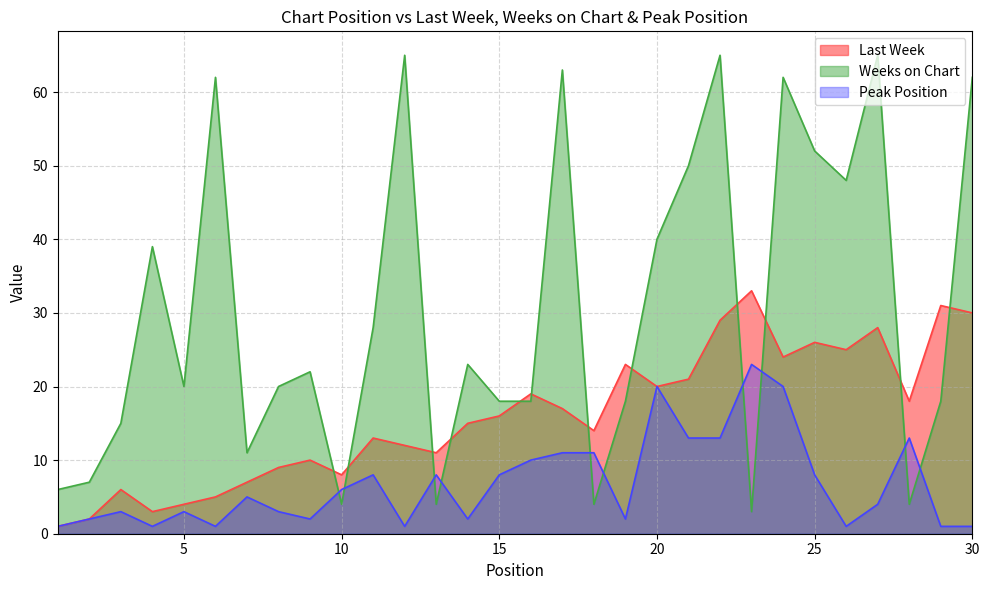

At which category does Peak Position reach its first local valley?

4